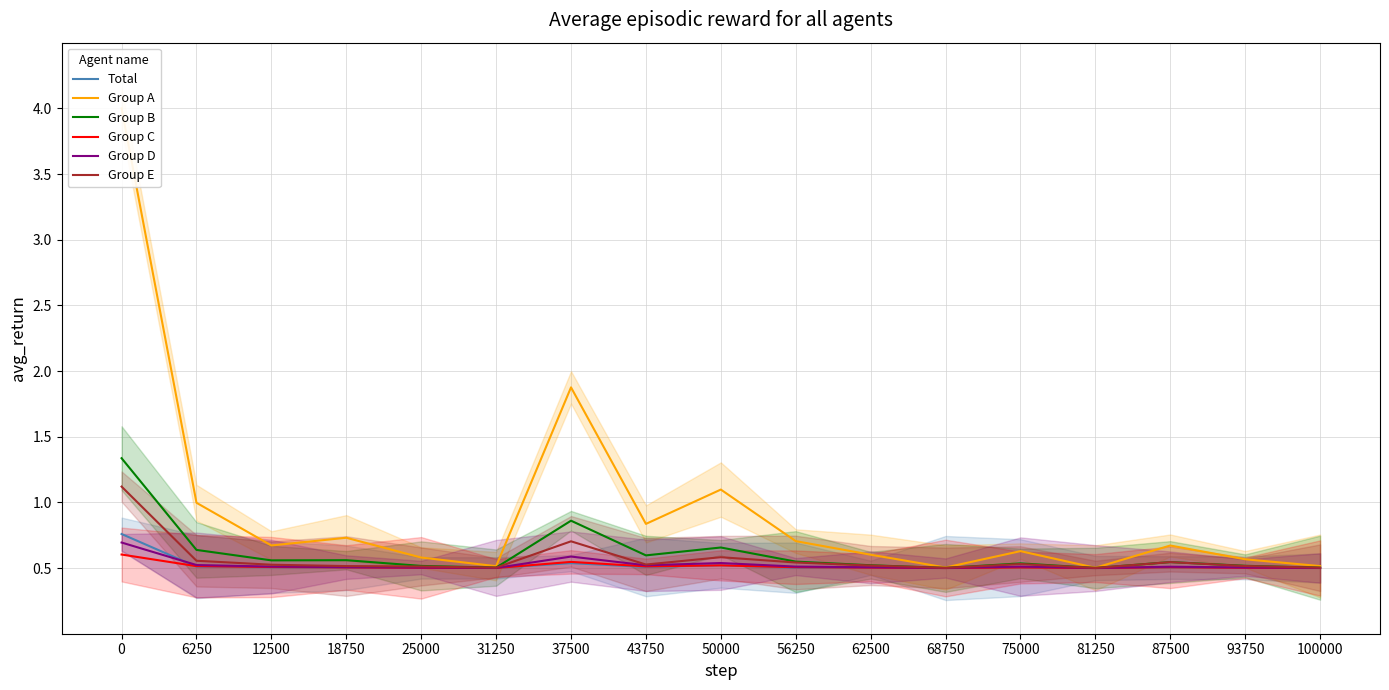

What are all the series names shown in the legend?

Total, Group A, Group B, Group C, Group D, Group E